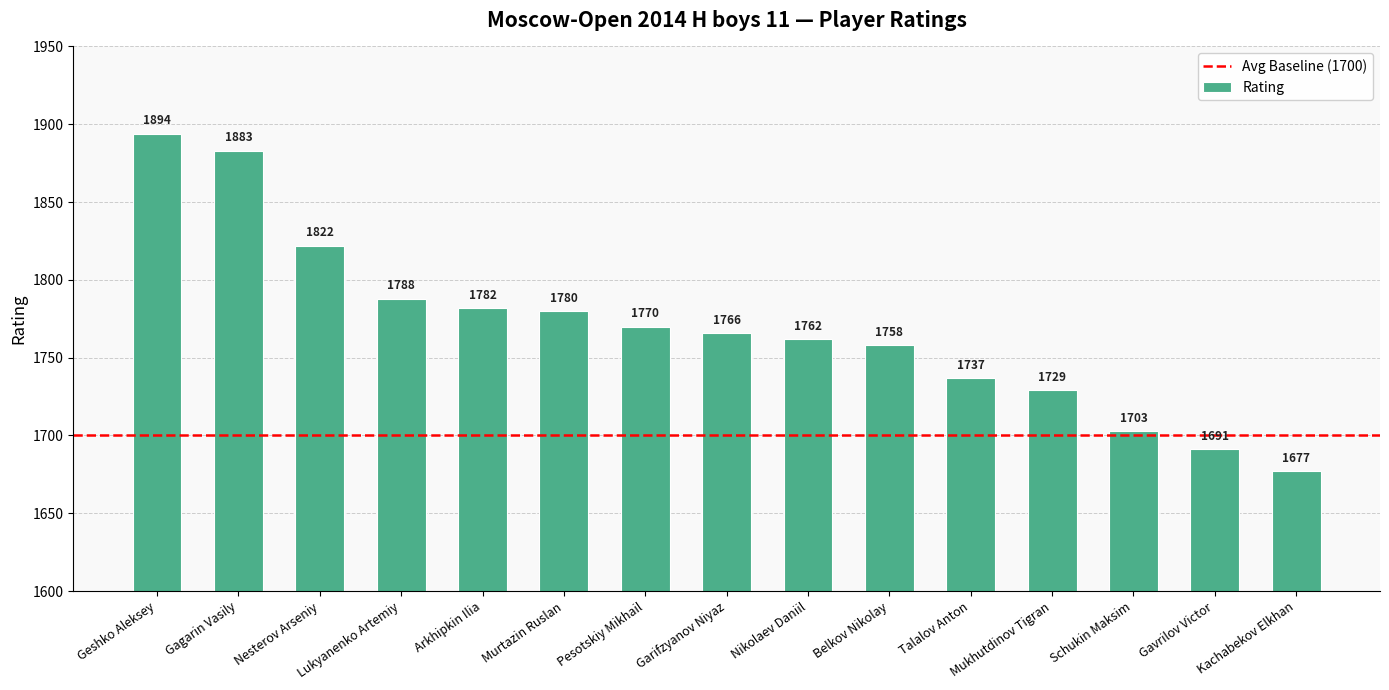

What is the change in value from Geshko Aleksey to Nesterov Arseniy?

-72